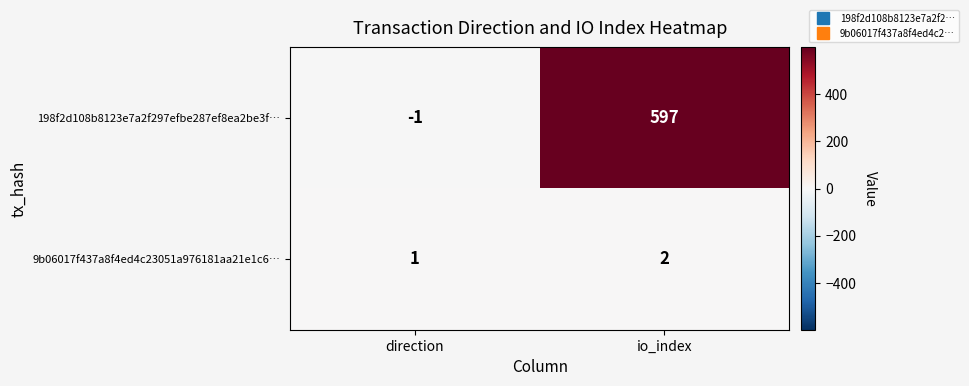

At how many categories does at least one series exceed 146?

1